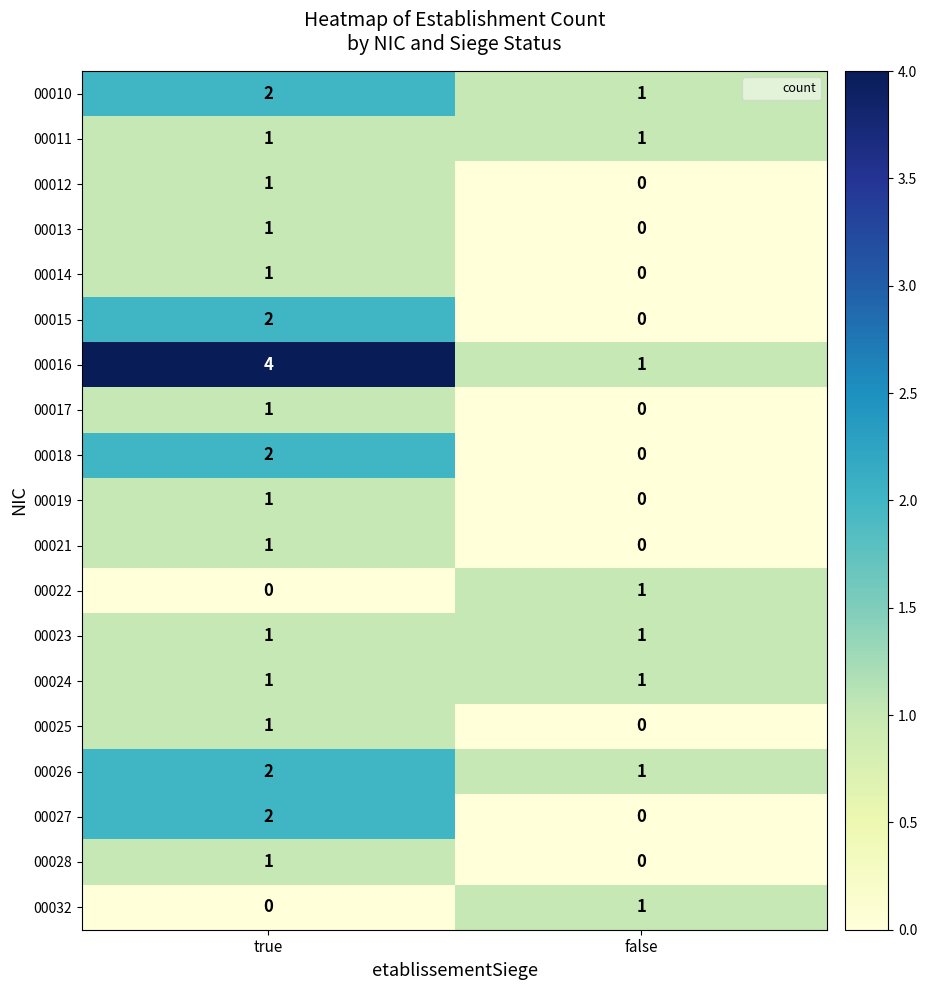

At which label is 00025 closest to 0?

false